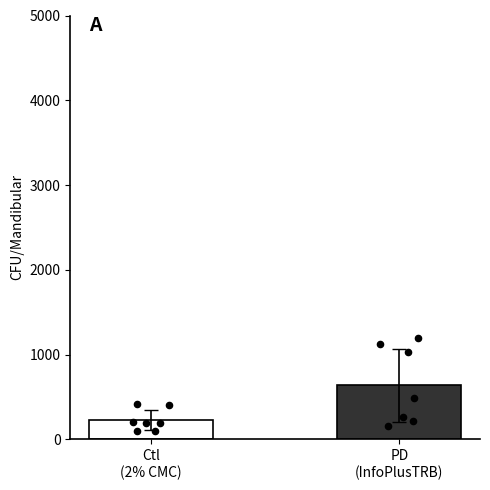

Between Ctl
(2% CMC) and PD
(InfoPlusTRB), which is larger?

PD
(InfoPlusTRB)